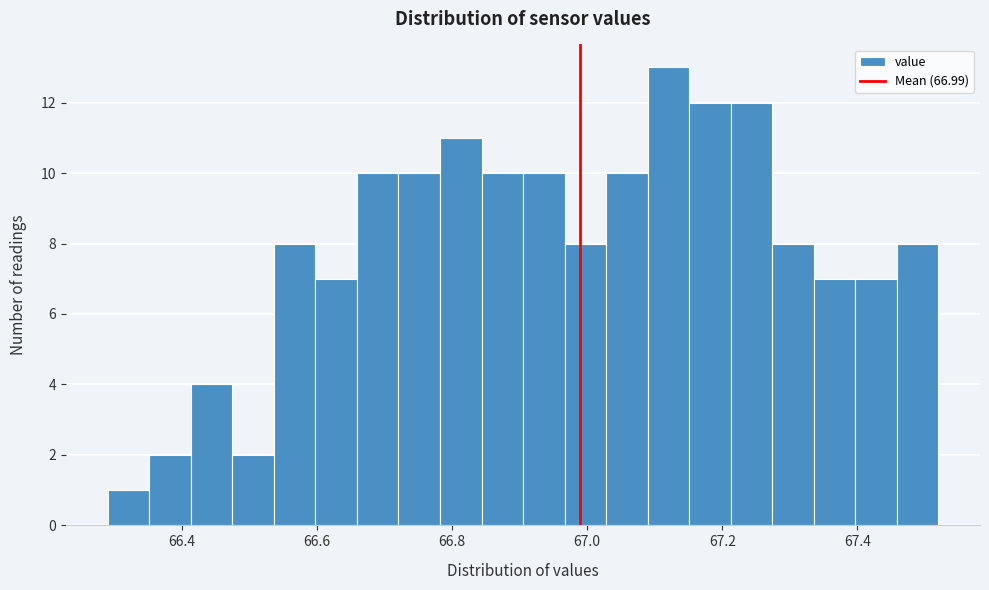

Around what value on the x-axis is the tallest bar? Give the approximate position of its centre, as read against the axis.

67.12